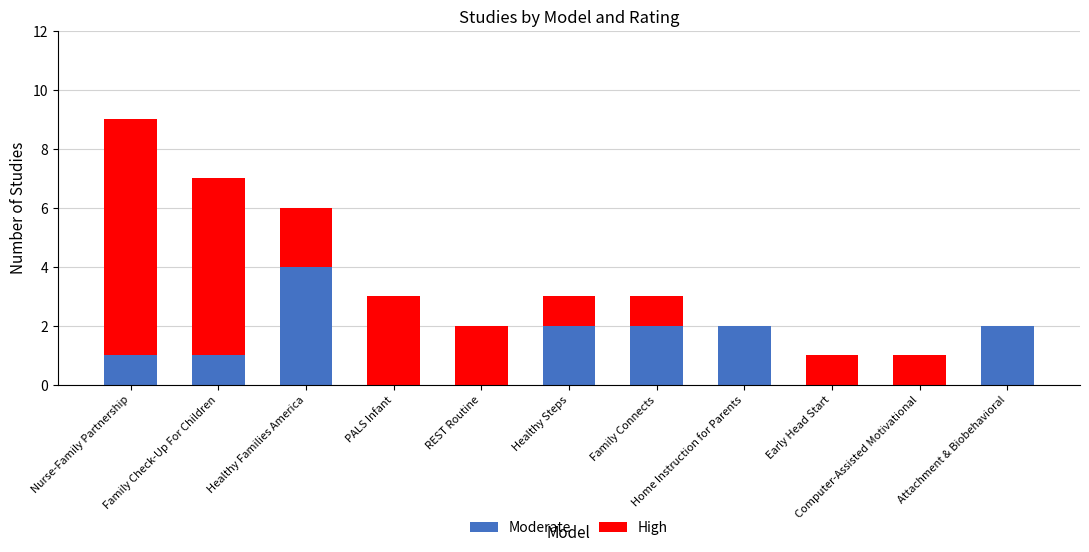

What is the highest value of the Moderate series?

4